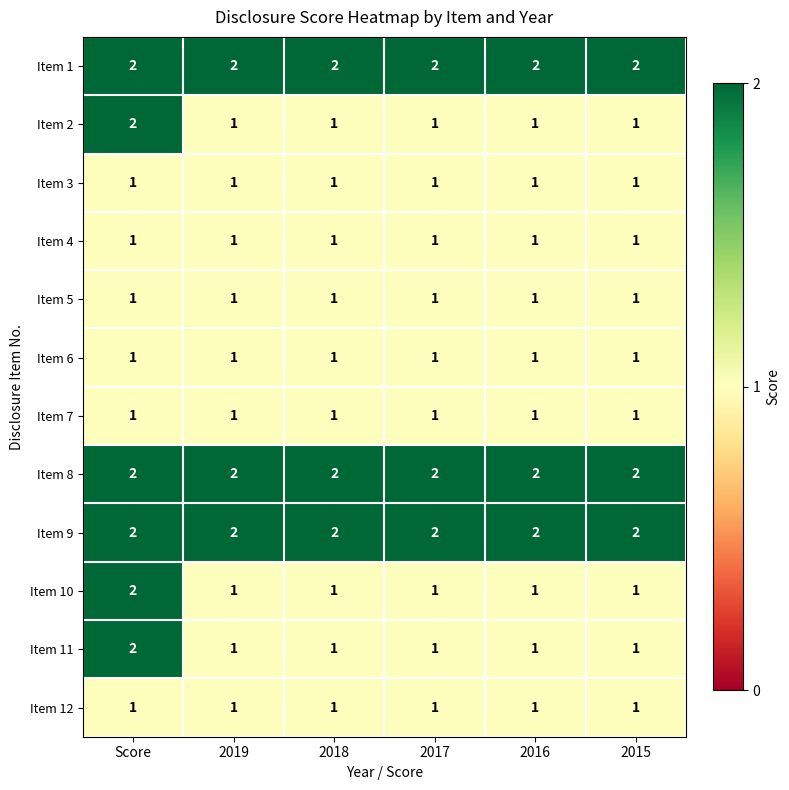

What is the sum of all Item 7 values?

6